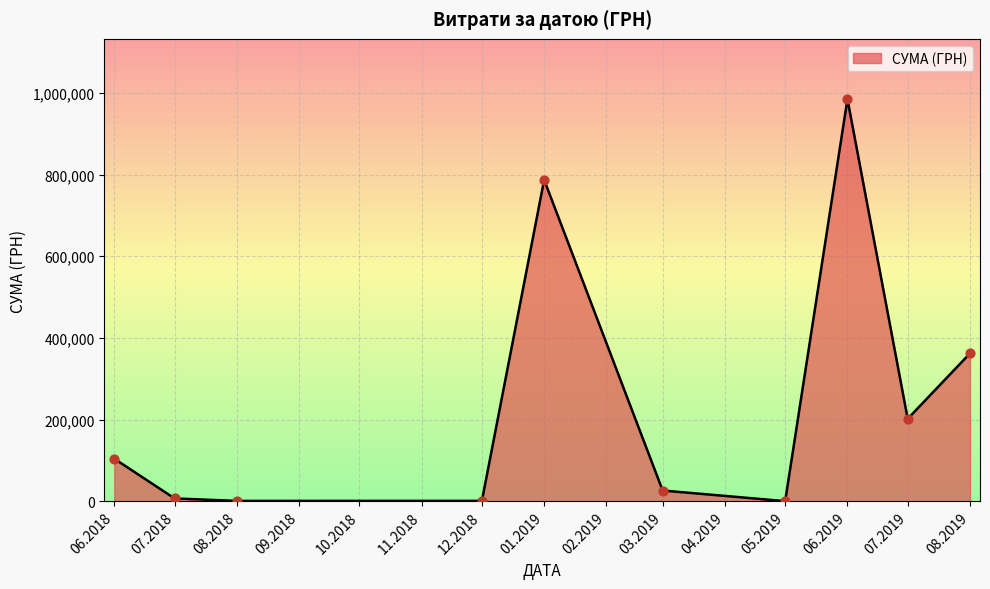

What is the ratio of the value at 06.2019 to the value at 01.2019?

1.3